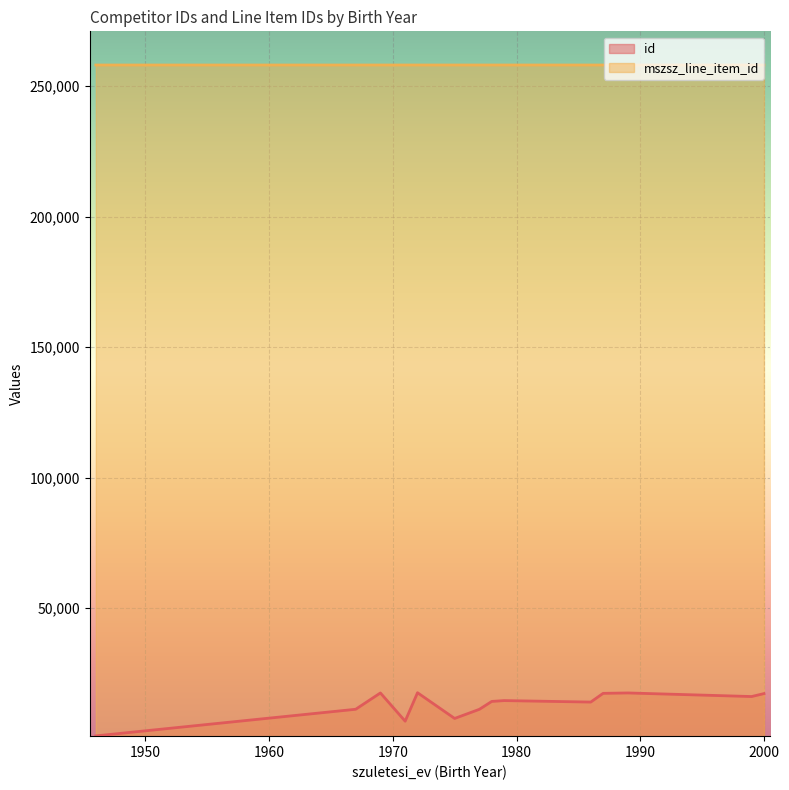

At 1972, list the series in order from largest to smallest.

mszsz_line_item_id, id